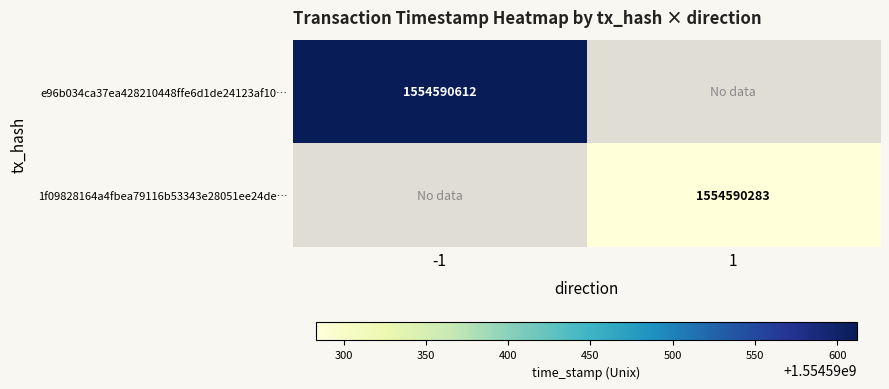

Which series has the largest total across all categories?

e96b034ca37ea428210448ffe6d1de24123af10